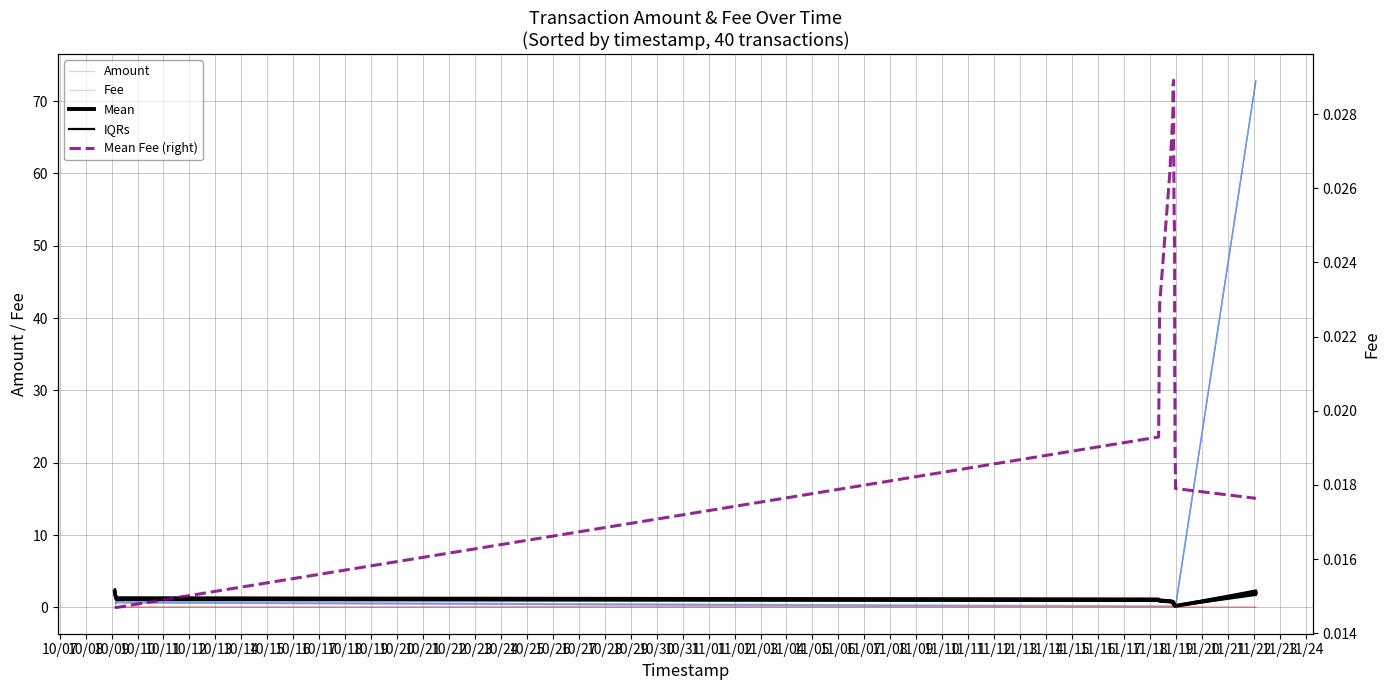

The Fee series shows 0.0 at 11/11. True or false?

False